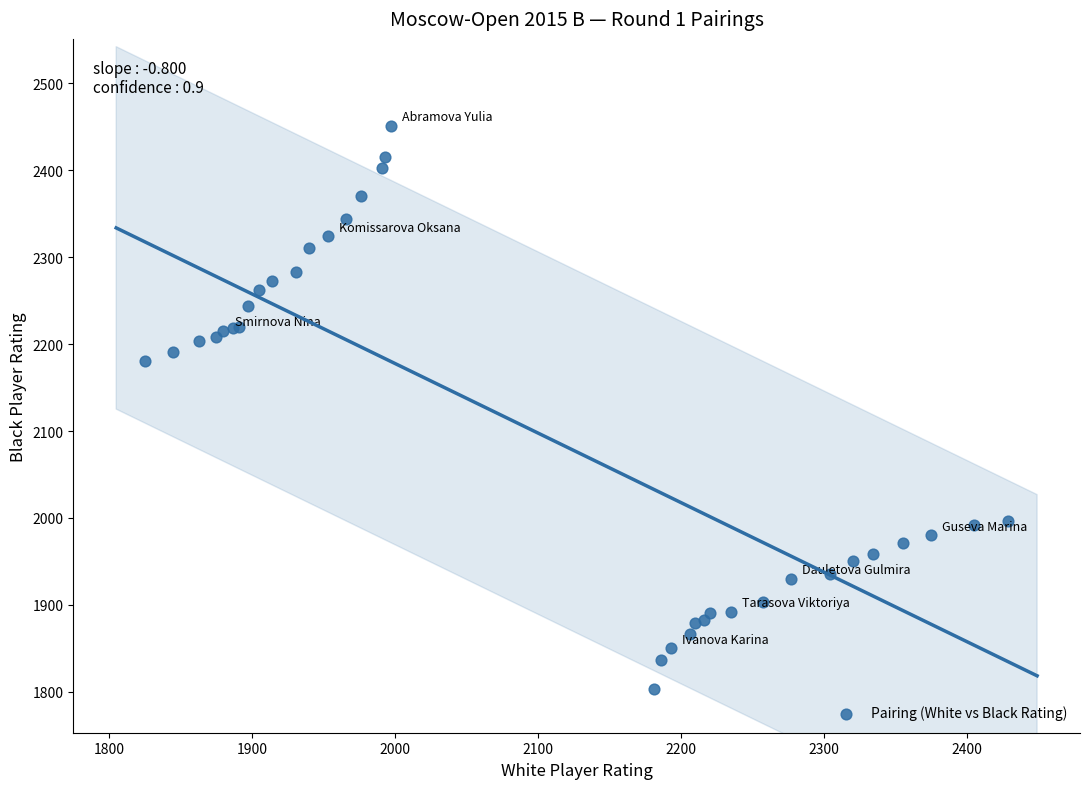

What Y value in the scatter plot is closest to 2127?

2181